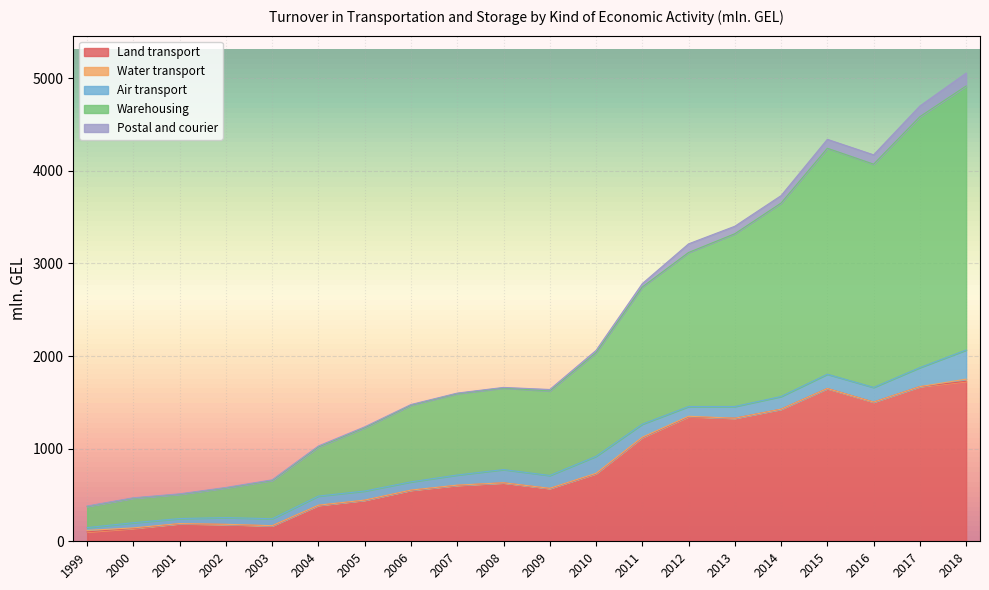

True or false: Land transport and Air transport intersect in this chart.

False